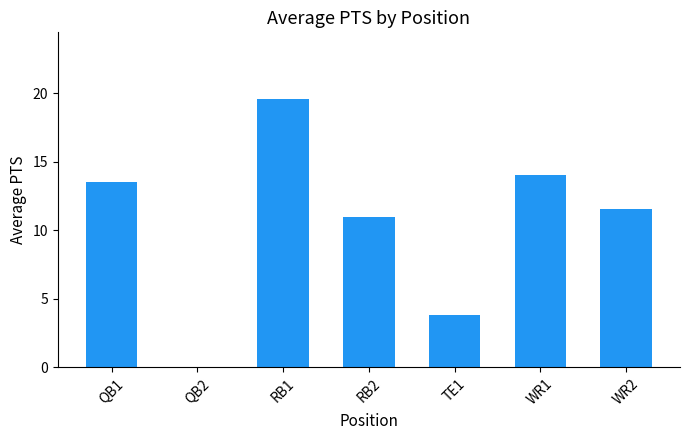

Approximately how many times larger is the value at RB2 compared to TE1?

2.9